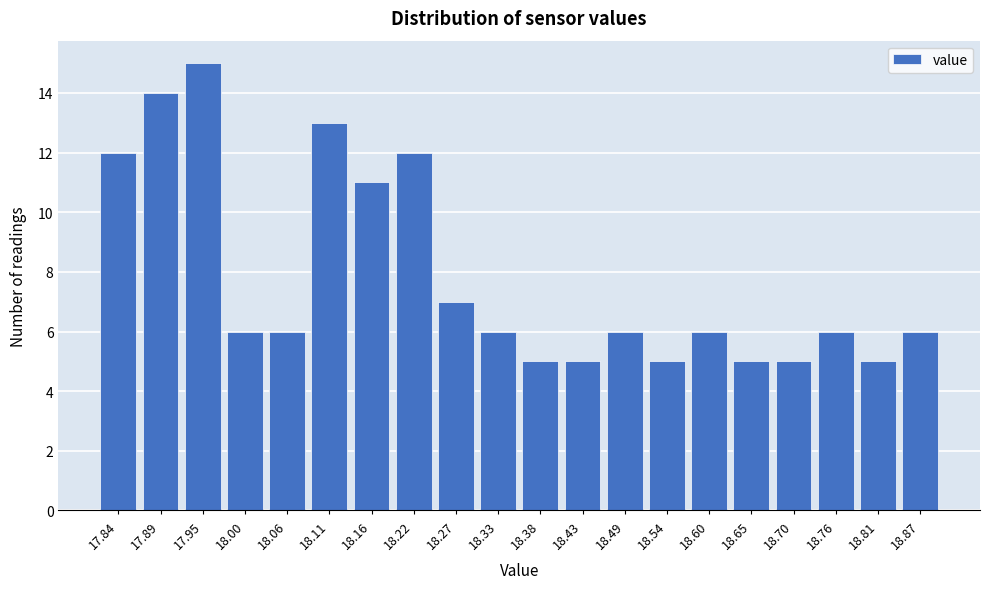

Reading left to right, what are all the values shown in this chart?

17.84=12	17.89=14	17.95=15	18.00=6	18.06=6	18.11=13	18.16=11	18.22=12	18.27=7	18.33=6	18.38=5	18.43=5	18.49=6	18.54=5	18.60=6	18.65=5	18.70=5	18.76=6	18.81=5	18.87=6